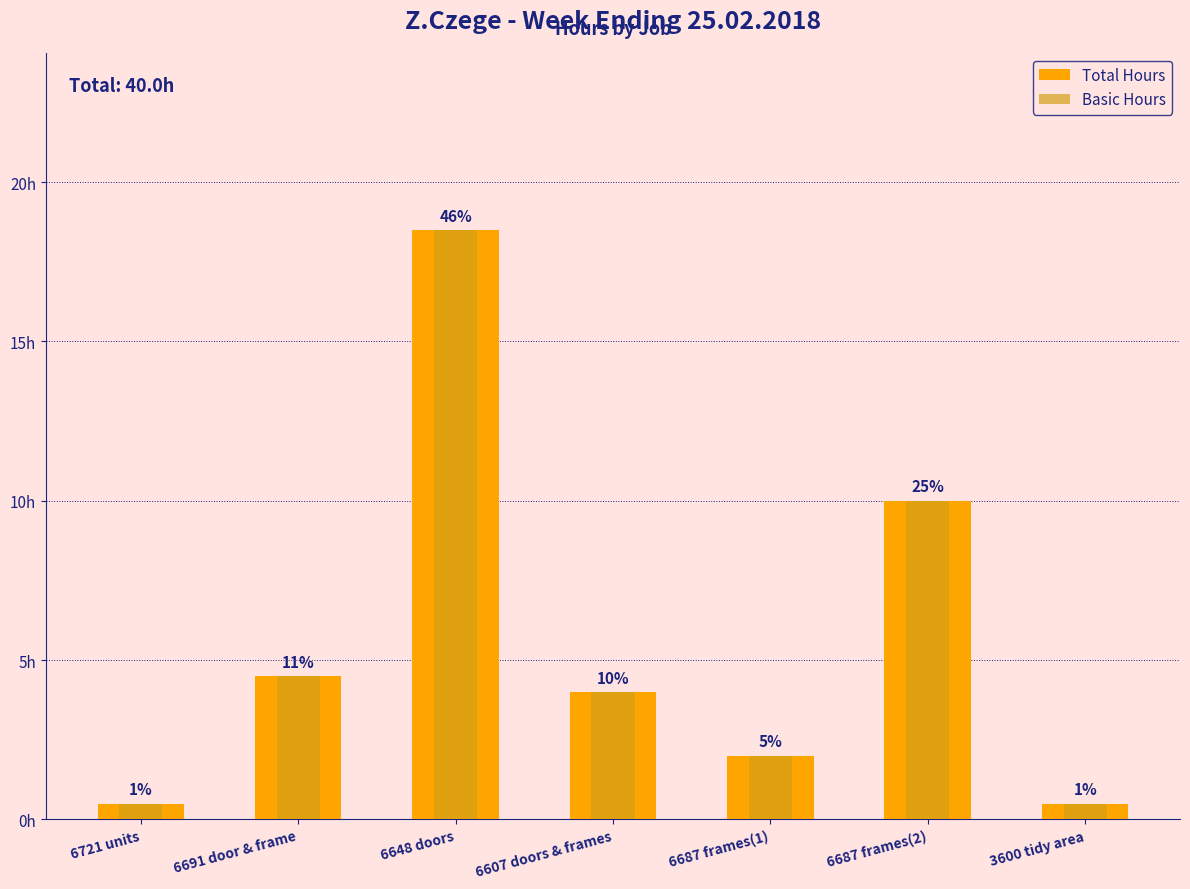

What position from the right is 6687 frames(1)?

3